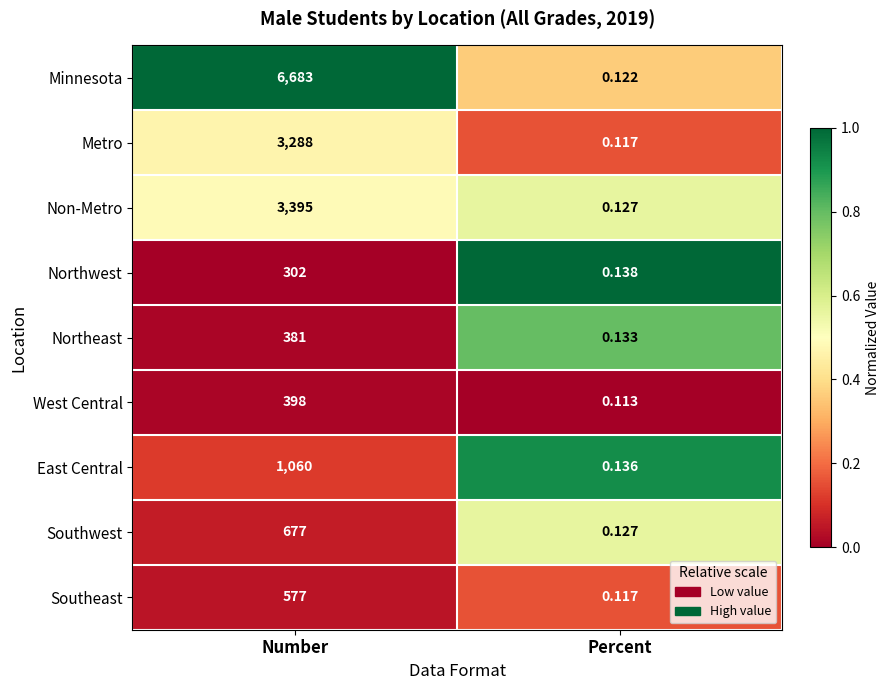

At which label does West Central reach its minimum?

Percent